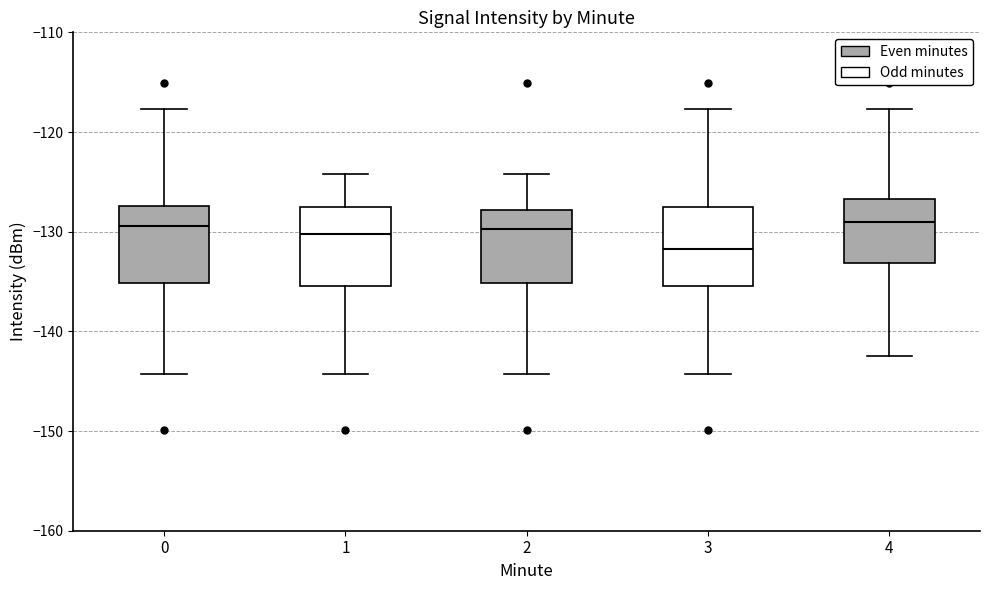

Where is the upper edge of the box at x = 4 on the y-axis? The values are not printed on the chart, so give them approximately, as read against the axis.

-127